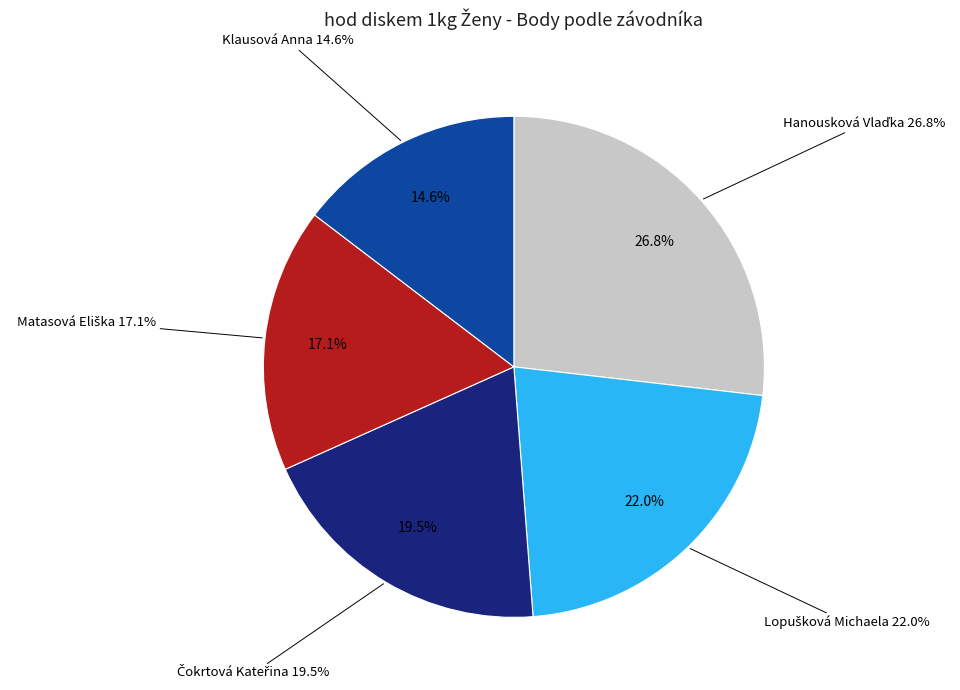

How many slices are in this pie chart?

5